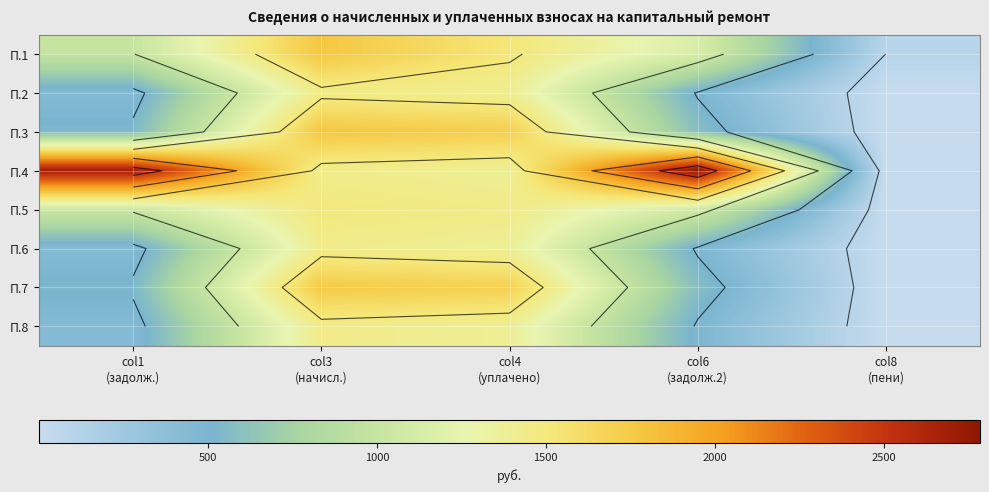

At which label is П.1 closest to 935?

col1 (задолж.)